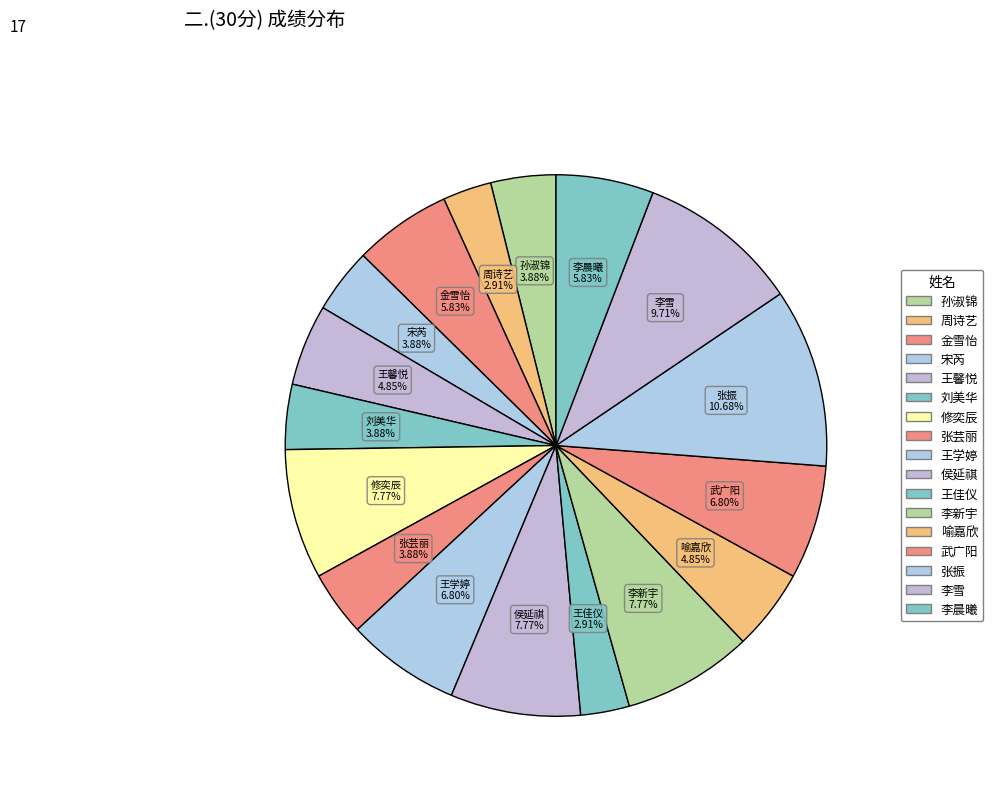

Combined, what portion of the pie is 武广阳 and 李新宇?

14.6%